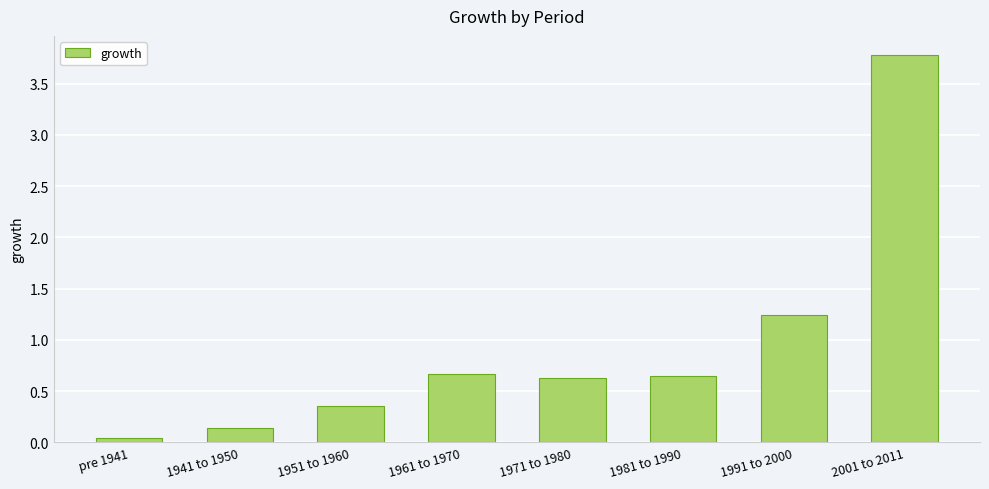

Which category has the highest value across all series?

2001 to 2011